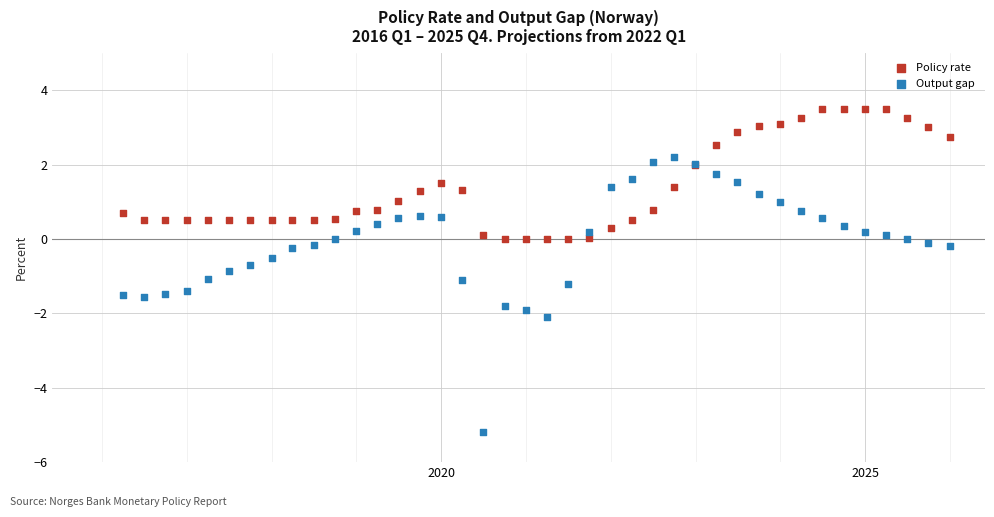

What are all the series names shown in the legend?

Policy rate, Output gap